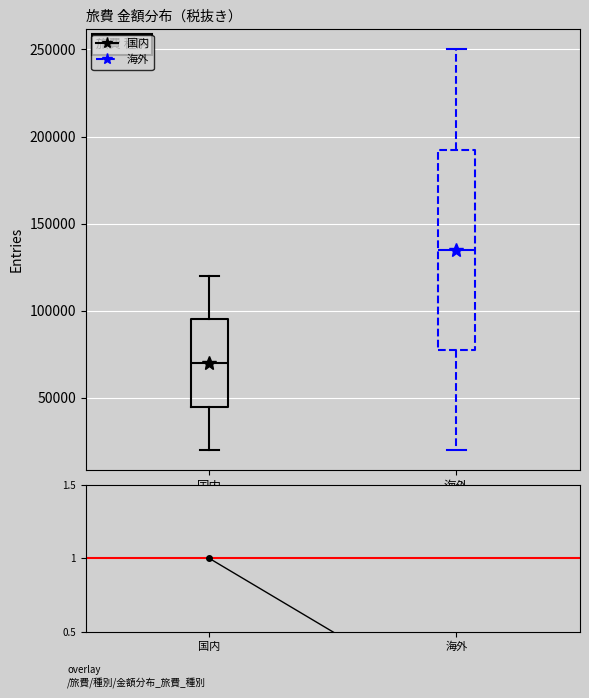

Reading left to right, read every box against the y-axis: the position of its median line, the range the box covers, and the ends of its whiskers. The values are not printed on the chart, so give them approximately, as read against the axis.

国内: median 70000, box 45000 to 95000, whiskers 20000 to 120000
海外: median 135000, box 80000 to 195000, whiskers 20000 to 250000